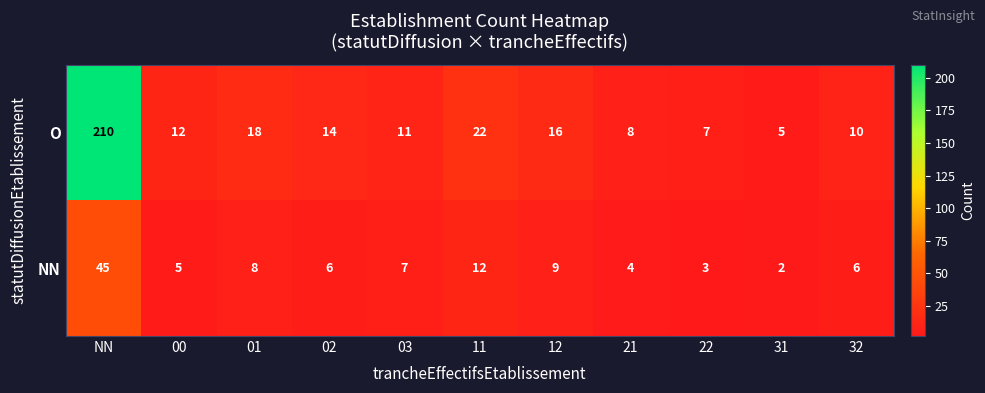

List the series in order of their overall mean, highest first.

O, NN